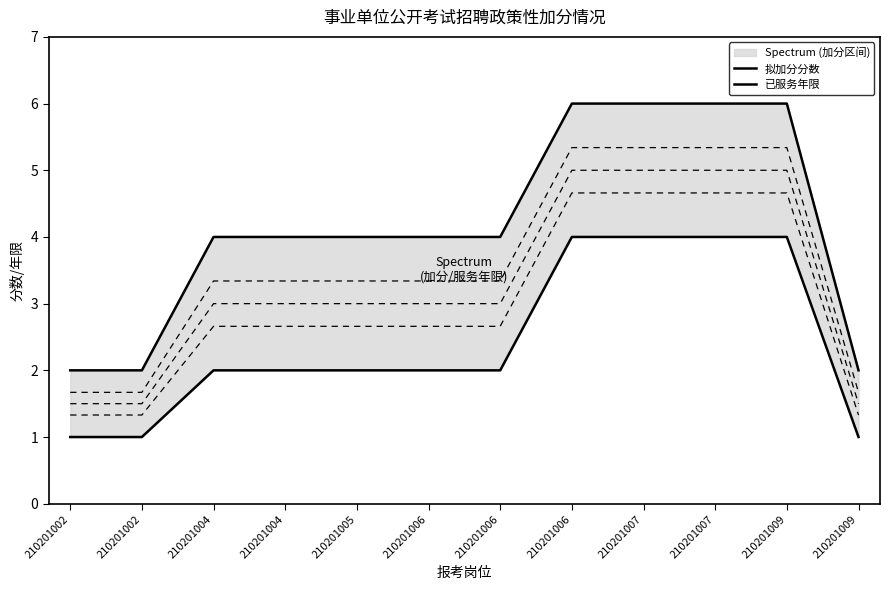

Rank the series by their maximum value, from highest to lowest.

拟加分分数, 已服务年限